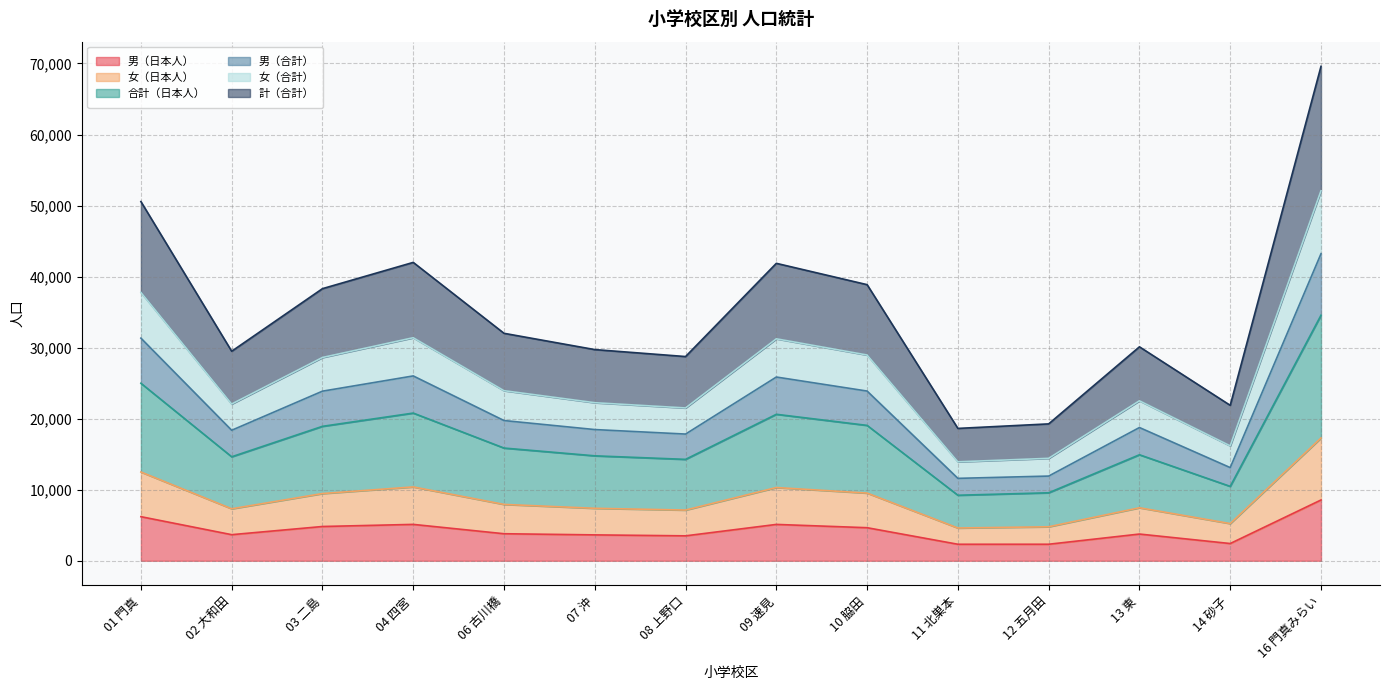

At which category is the sum across all series the highest?

16 門真みらい